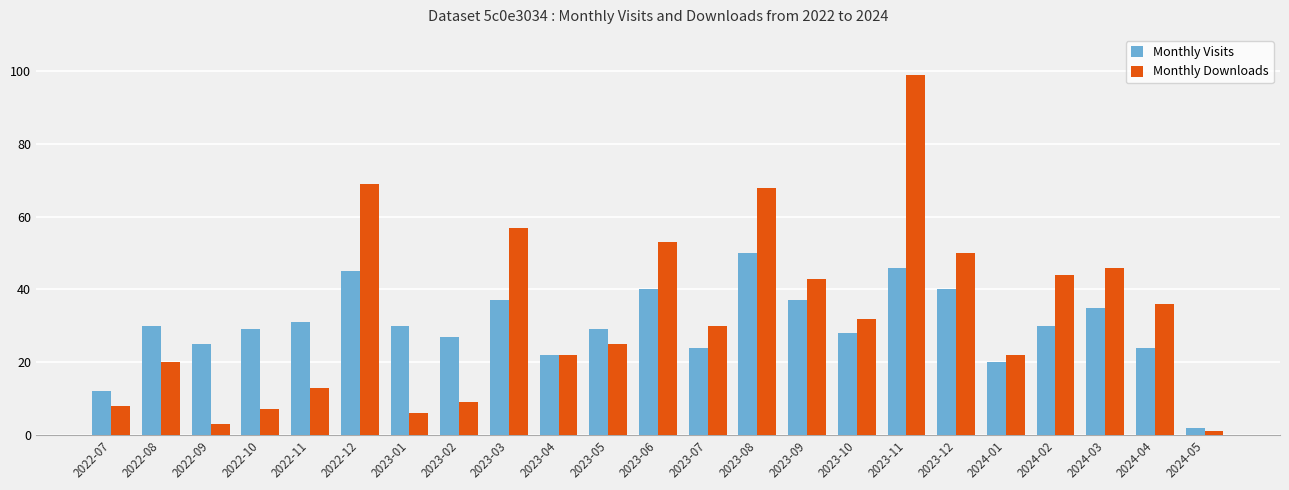

Between 2022-12 and 2023-10, which series saw the biggest shift?

Monthly Downloads